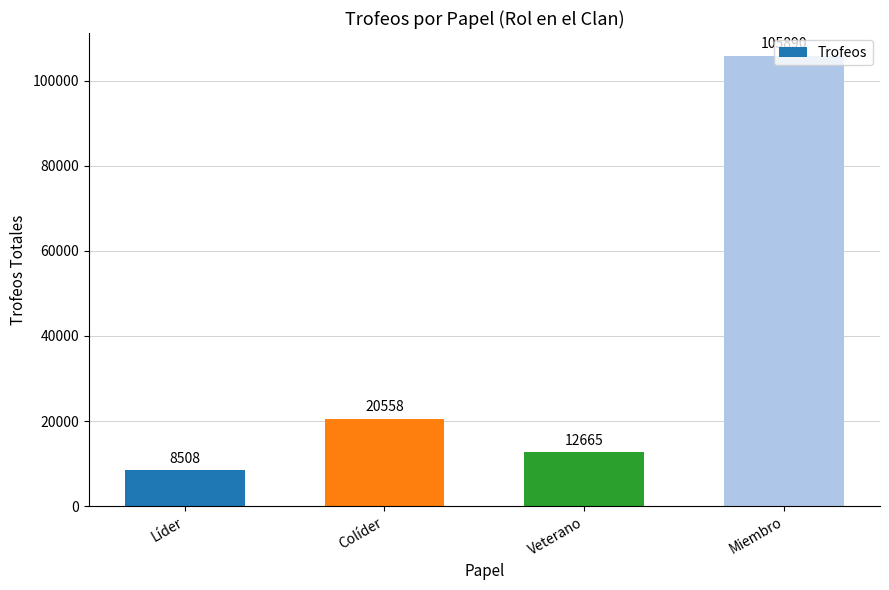

Rank the categories by value from highest to lowest.

Miembro, Colíder, Veterano, Líder